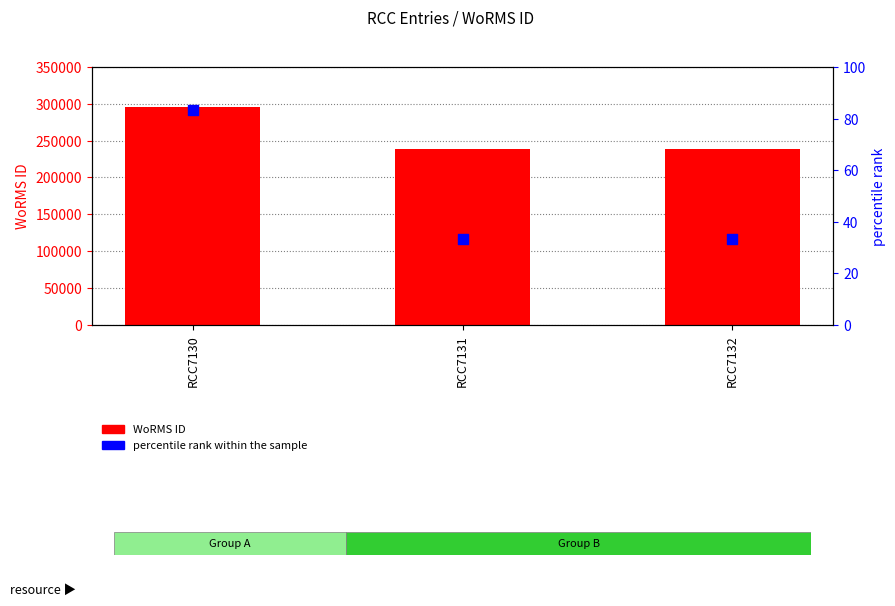

Which series has the widest spread of Y values?

WoRMS ID